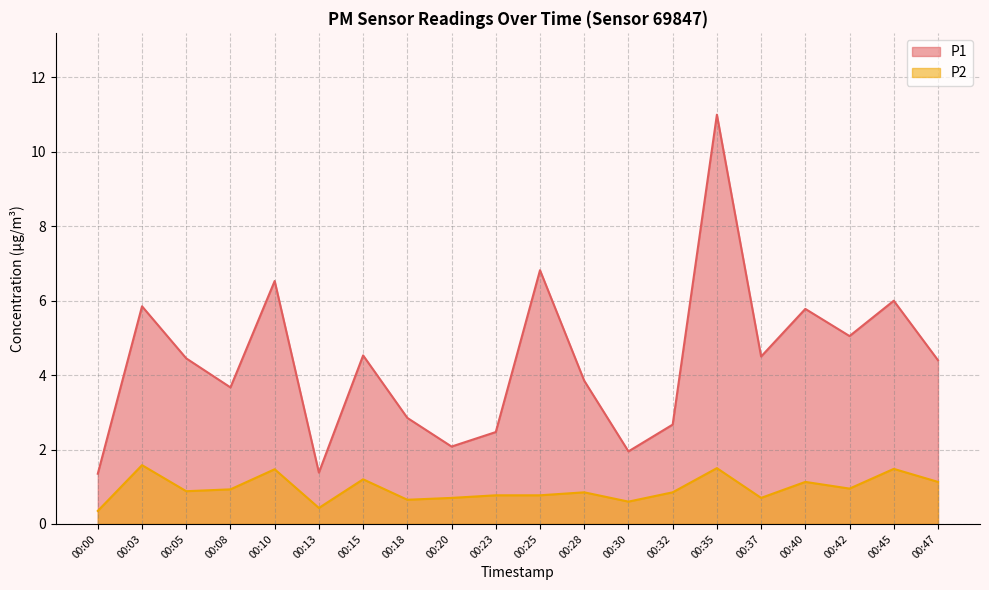

What is the average value of the P2 series?

0.9